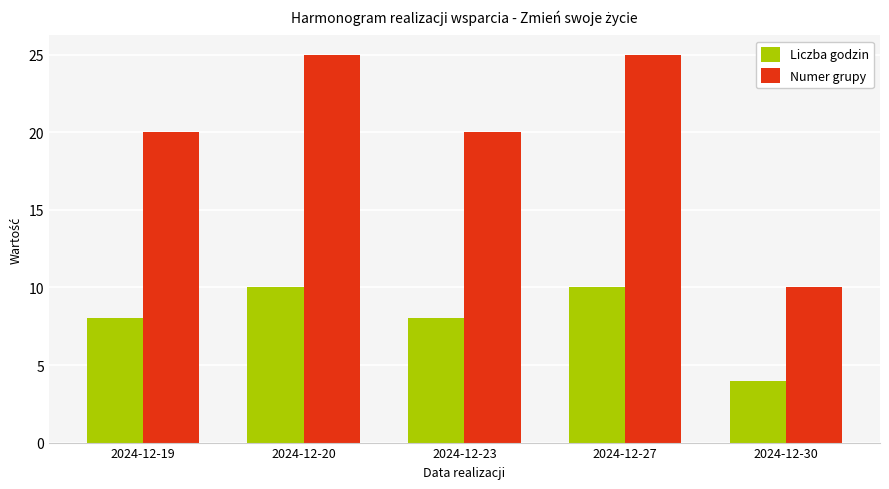

Which series has the largest range (max minus min)?

Numer grupy